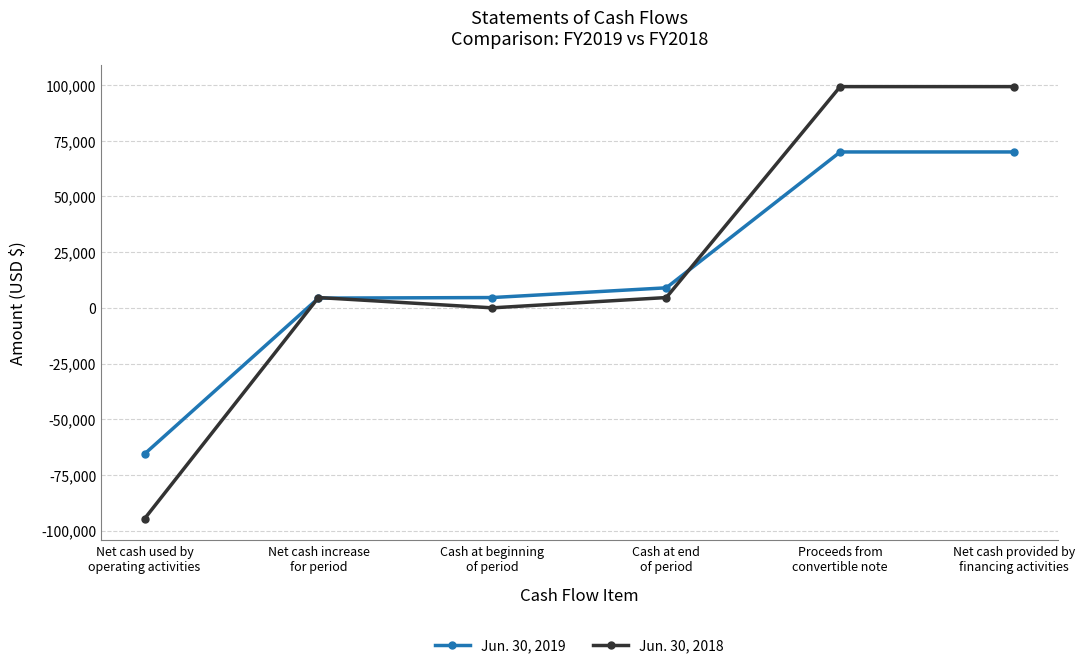

Read the Jun. 30, 2019 value at Cash at end
of period.

8993